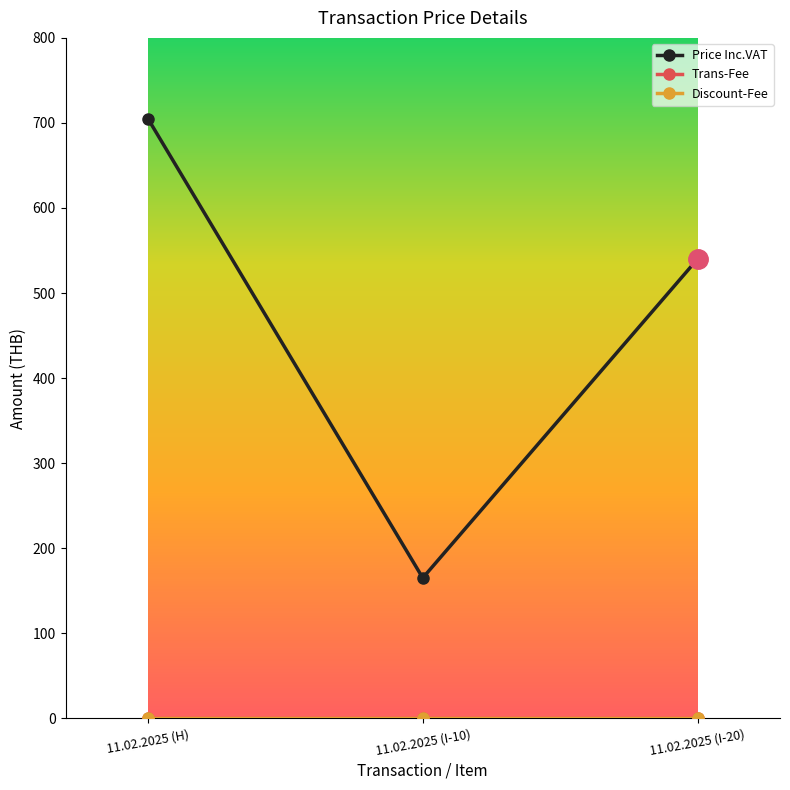

Between 11.02.2025 (H) and 11.02.2025 (I-10), which is larger?

11.02.2025 (H)